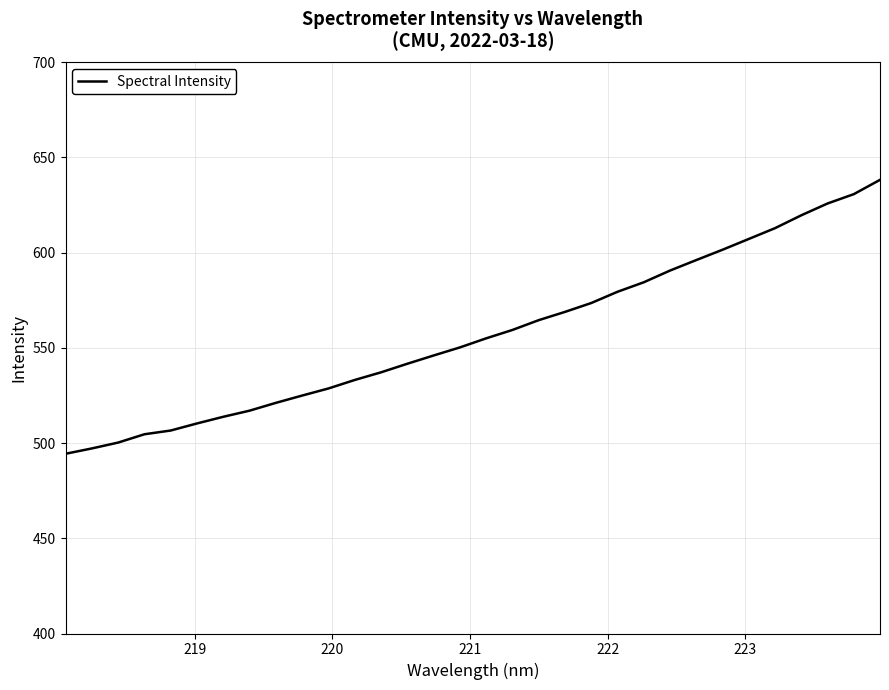

What is the maximum value shown in the chart?

638.2